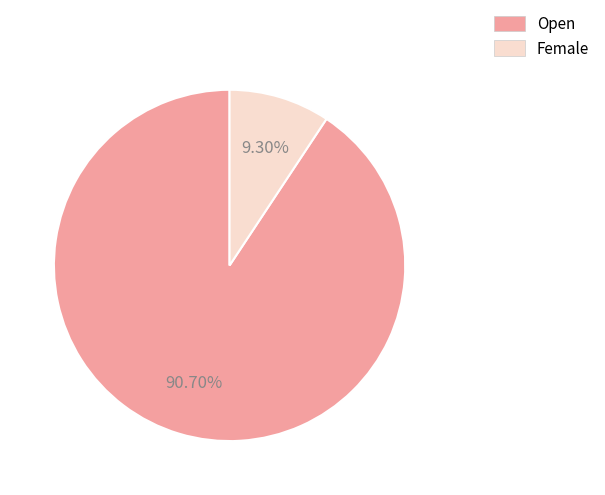

Which has a higher value, Open or Female?

Open